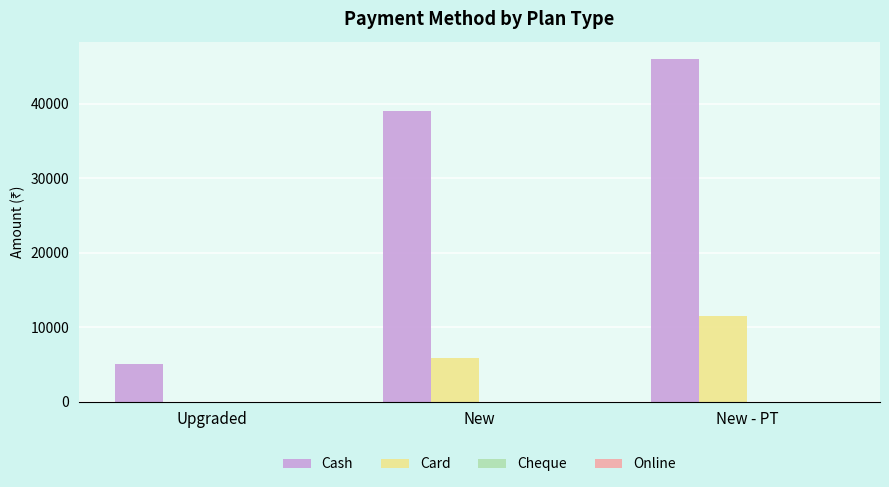

How many groups of bars are there?

3